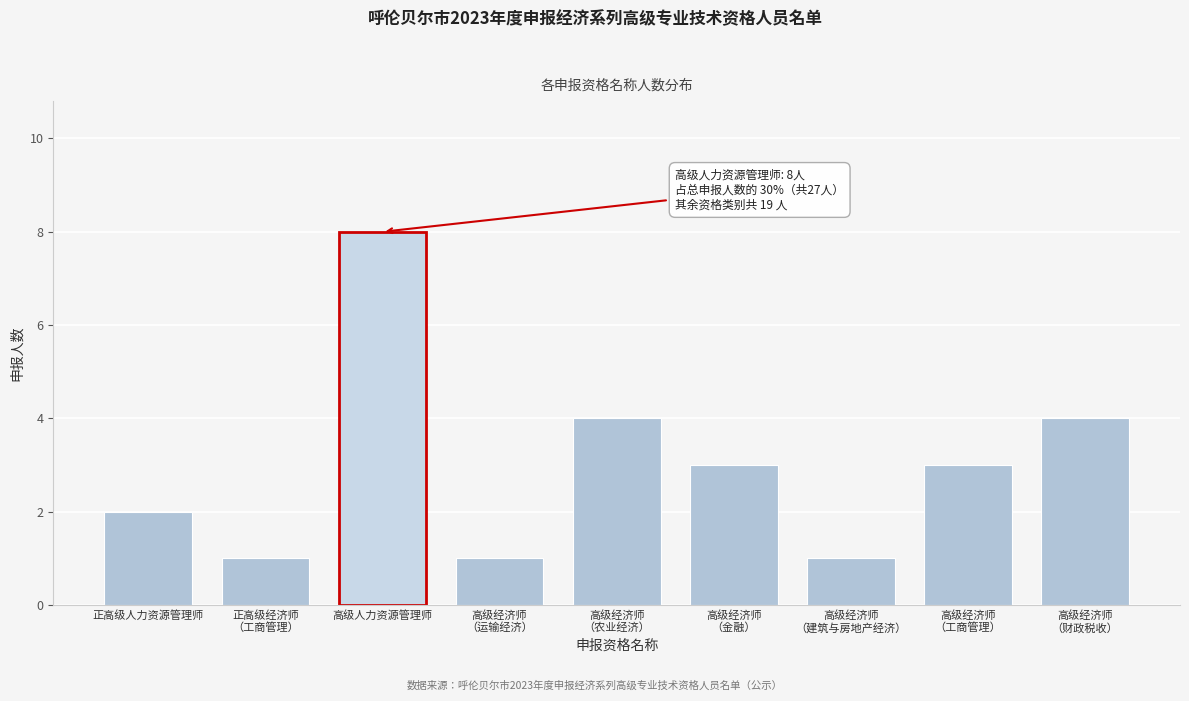

Reading right to left, transcribe all the data shown in this chart.

4	3	1	3	4	1	8	1	2